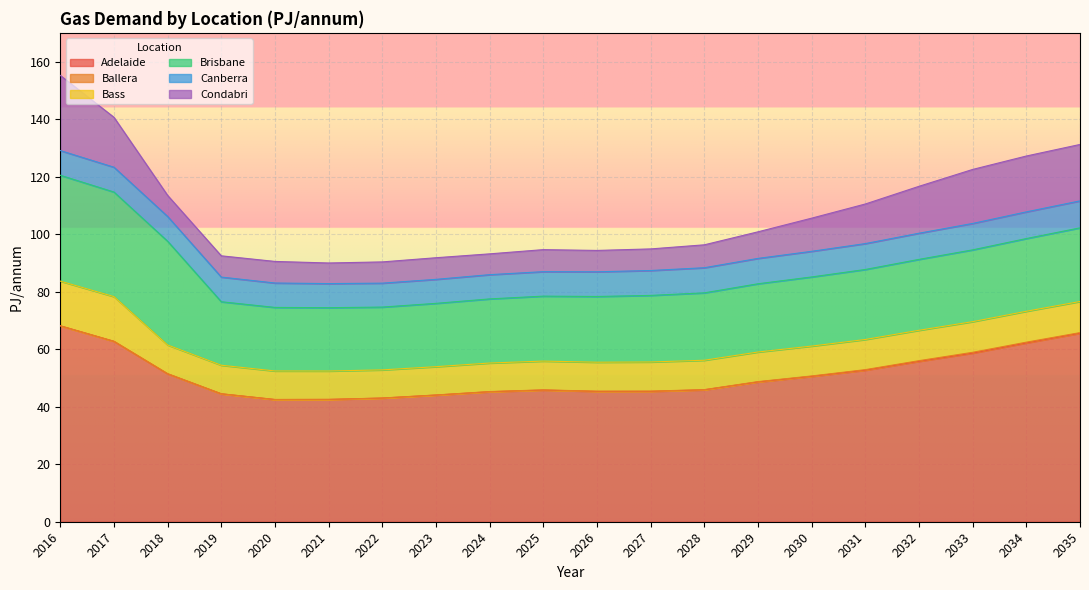

Reading right to left, list all the values displayed in this chart.

Adelaide: 65.6	62.2	58.6	55.8	52.7	50.5	48.6	45.9	45.3	45.3	45.8	45.2	44.0	43.0	42.5	42.5	44.5	51.4	62.7	68.1
Ballera: 0.2	0.3	0.3	0.2	0.2	0.1	0.1	0.1	0.1	0.1	0.1	0.1	0.0	0.0	0.0	0.0	0.0	0.1	0.0	0.0
Bass: 10.8	10.7	10.7	10.6	10.5	10.4	10.3	10.2	10.1	10.1	10.0	9.9	9.8	9.8	9.9	9.9	9.9	10.0	15.5	15.5
Brisbane: 25.6	25.3	25.0	24.7	24.3	24.0	23.7	23.4	23.1	22.9	22.6	22.3	22.0	21.8	22.0	22.1	22.1	36.1	36.4	36.8
Canberra: 9.4	9.3	9.2	9.1	9.0	8.9	8.8	8.7	8.7	8.6	8.5	8.4	8.3	8.3	8.4	8.5	8.6	8.6	8.6	8.6
Condabri: 19.6	19.4	18.8	16.3	13.8	11.5	9.2	8.0	7.5	7.4	7.7	7.2	7.5	7.4	7.2	7.5	7.4	7.3	17.4	26.1